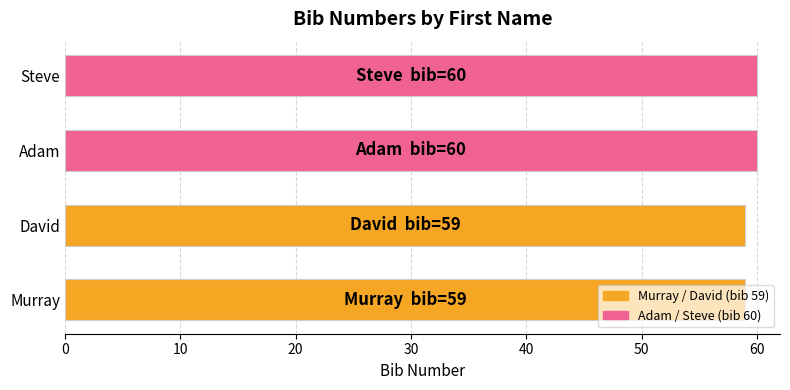

The value at Murray is 59. True or false?

True